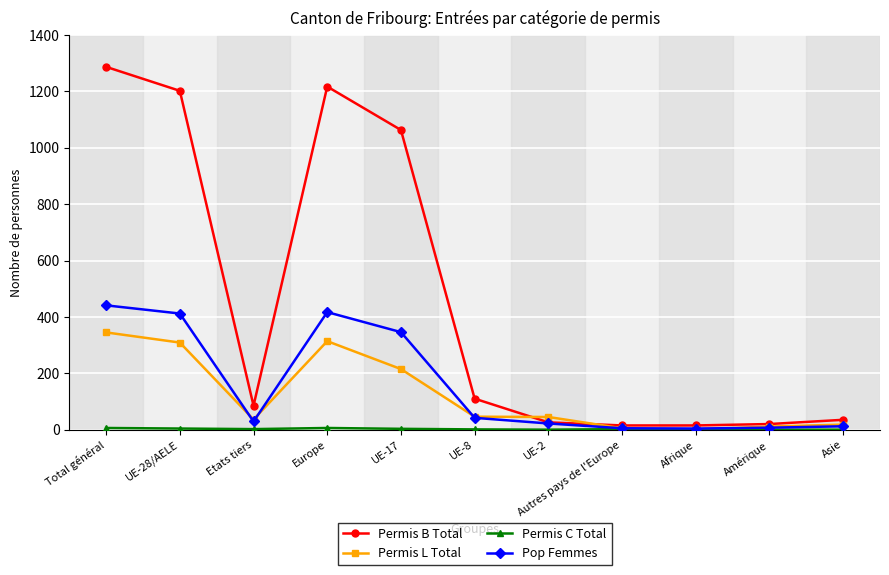

True or false: Permis L Total has a value of 345 at Total général.

True